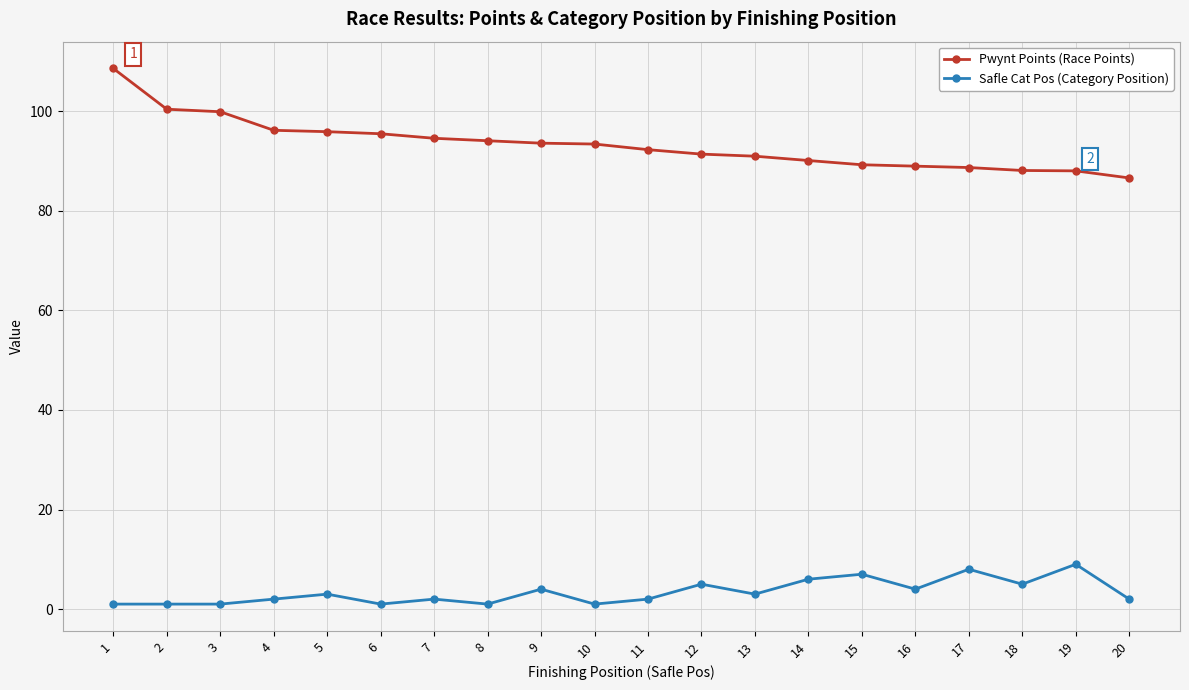

Is the value of Pwynt Points (Race Points) at 10 greater than the value of Safle Cat Pos (Category Position) at 13?

Yes